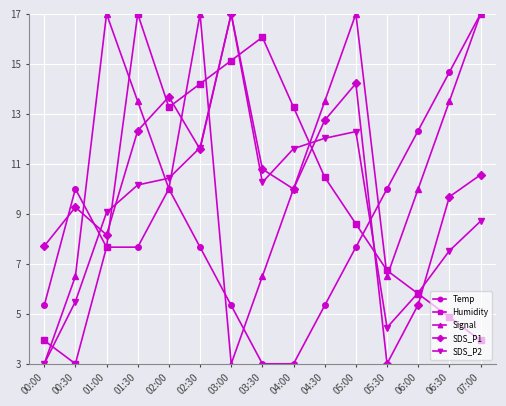

Count the number of data series in this chart.

5